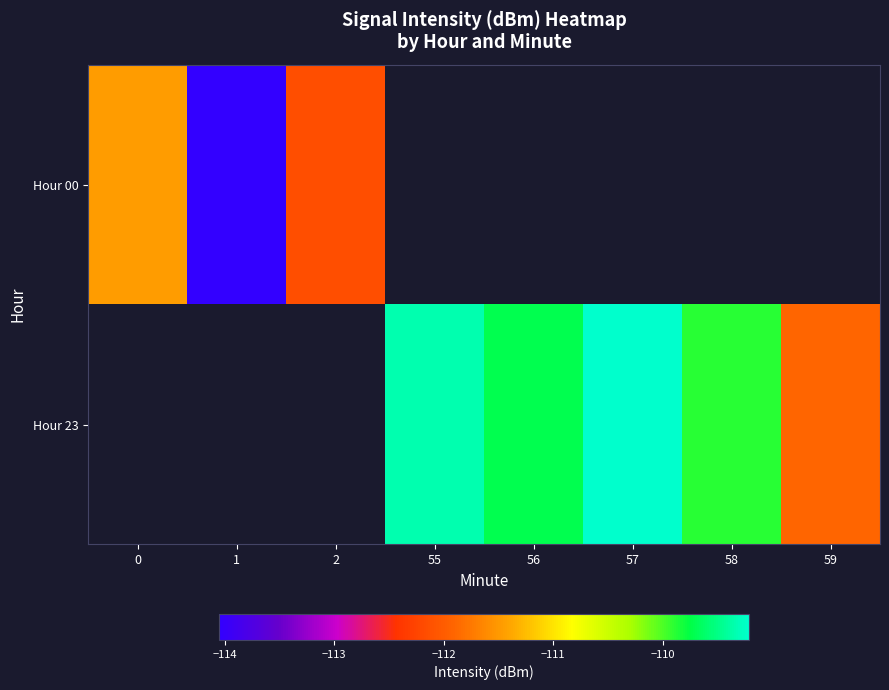

Which series changed the most between 55 and 59?

Hour 23